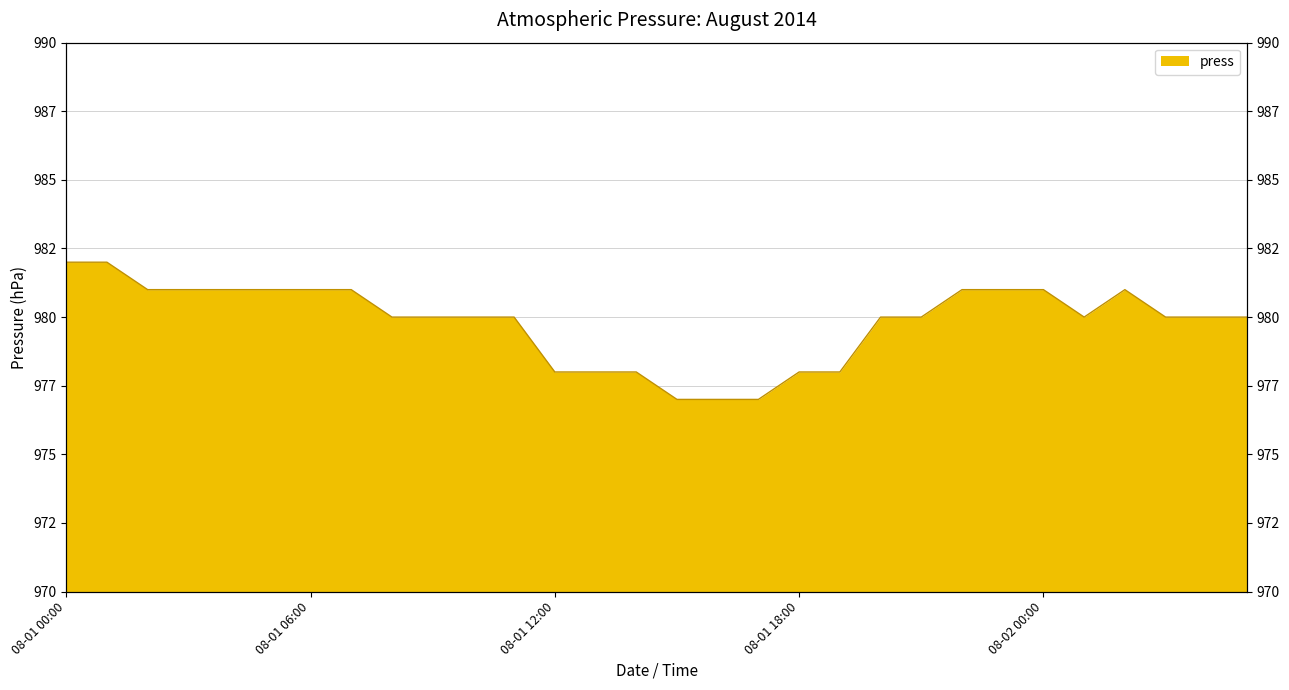

Is it true that the value at 08-02 02:00 is 602?

False